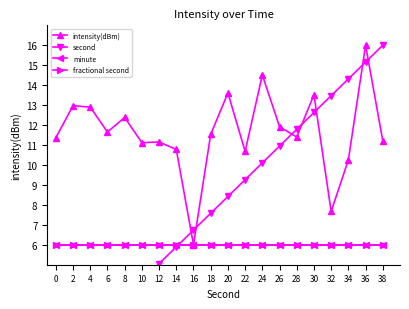

How many lines are shown in the chart?

4